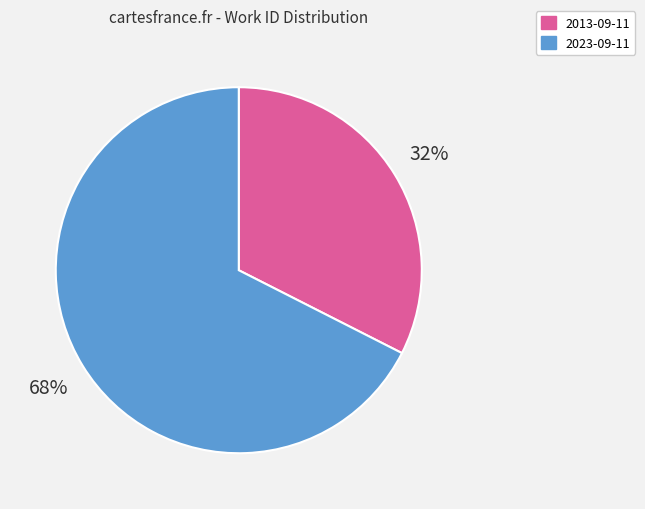

To the nearest percent, what is the combined percentage of 2023-09-11 and 2013-09-11?

100%